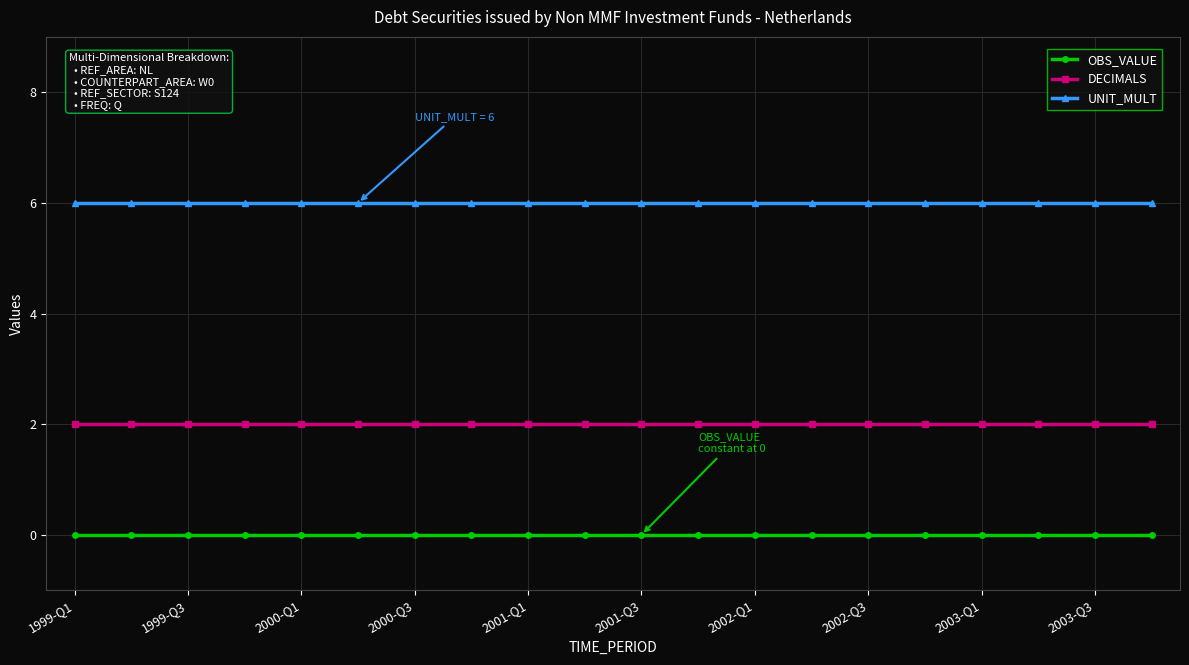

What is the greatest value displayed?

6